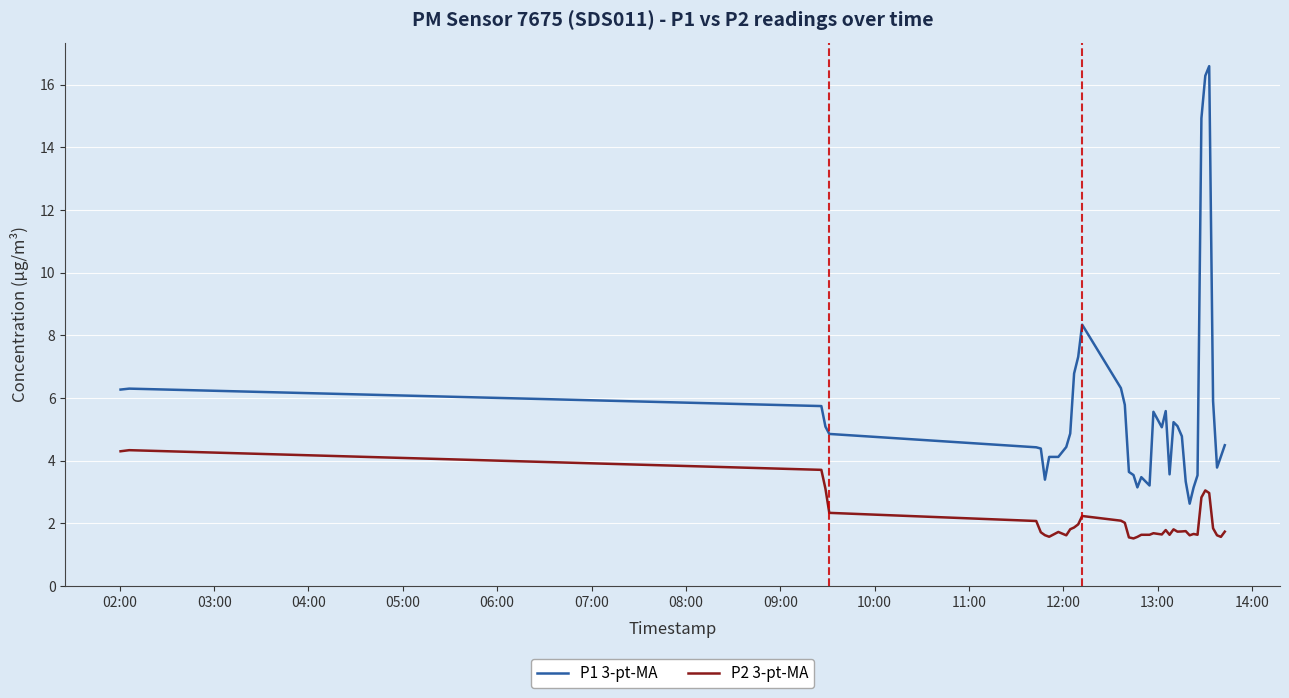

Which series has the largest total across all categories?

P1 3-pt-MA